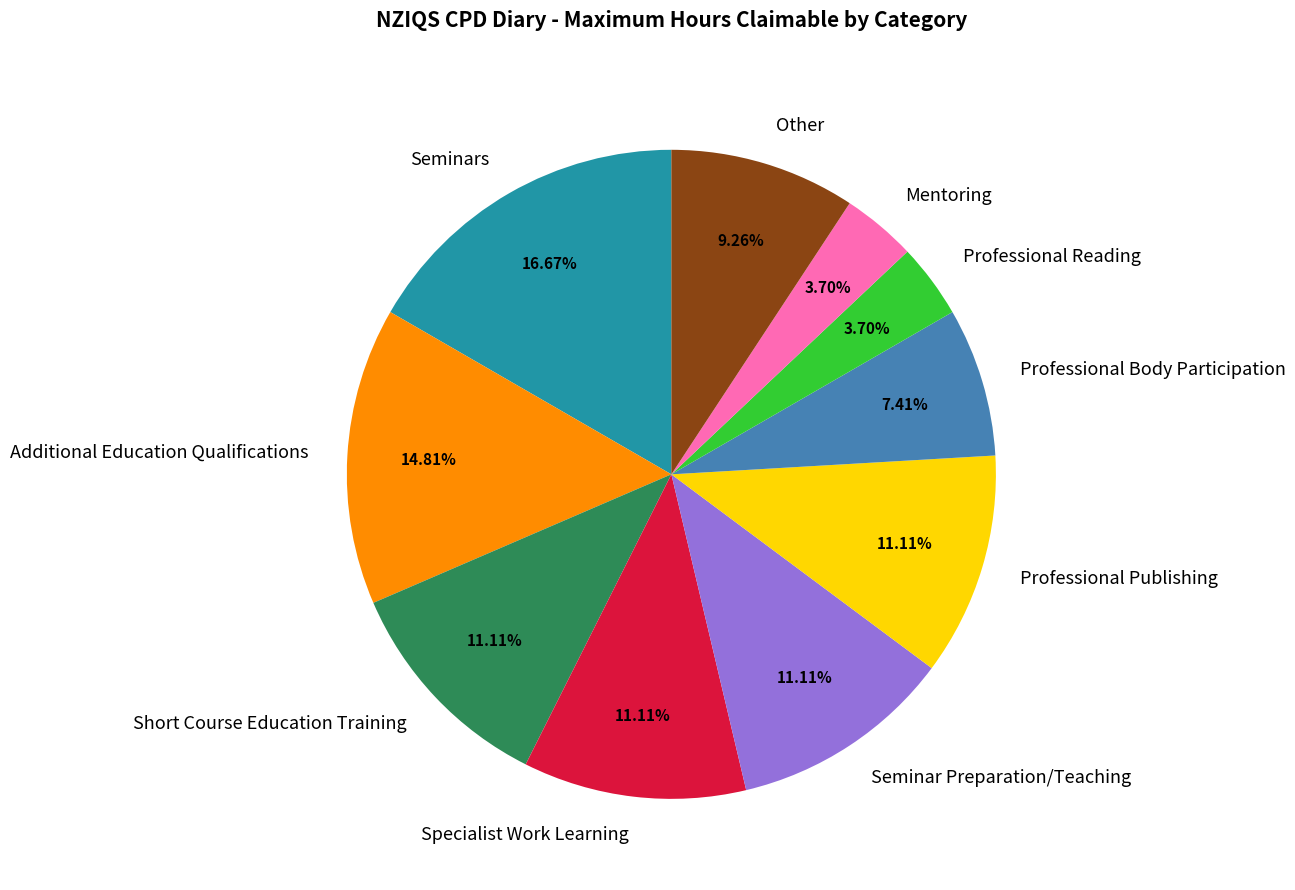

Does any single category account for the majority?

No